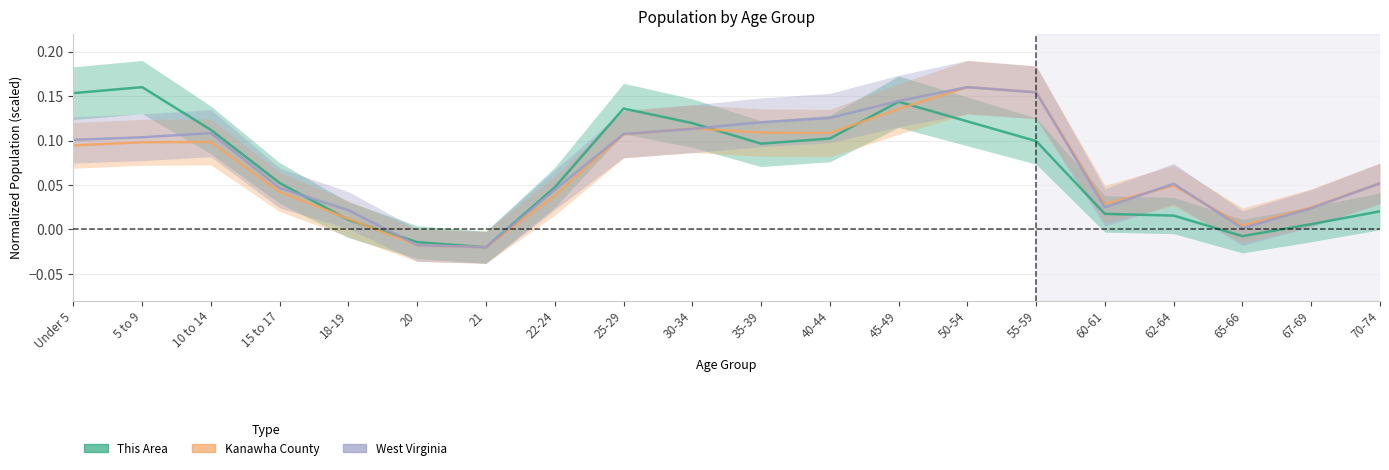

What is the sum of all Kanawha County values?

1.4